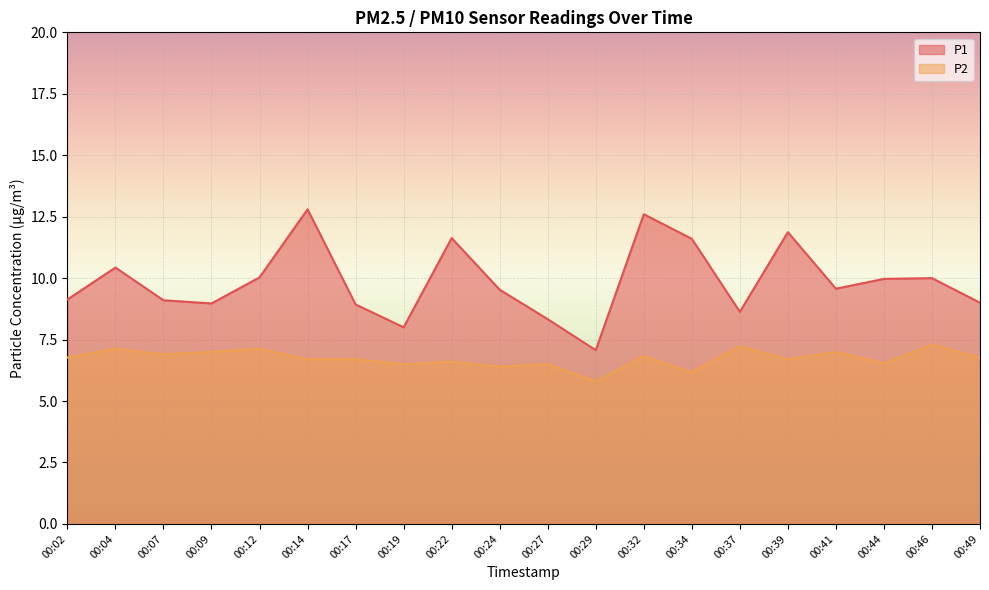

Rank the series by their maximum value, from highest to lowest.

P1, P2